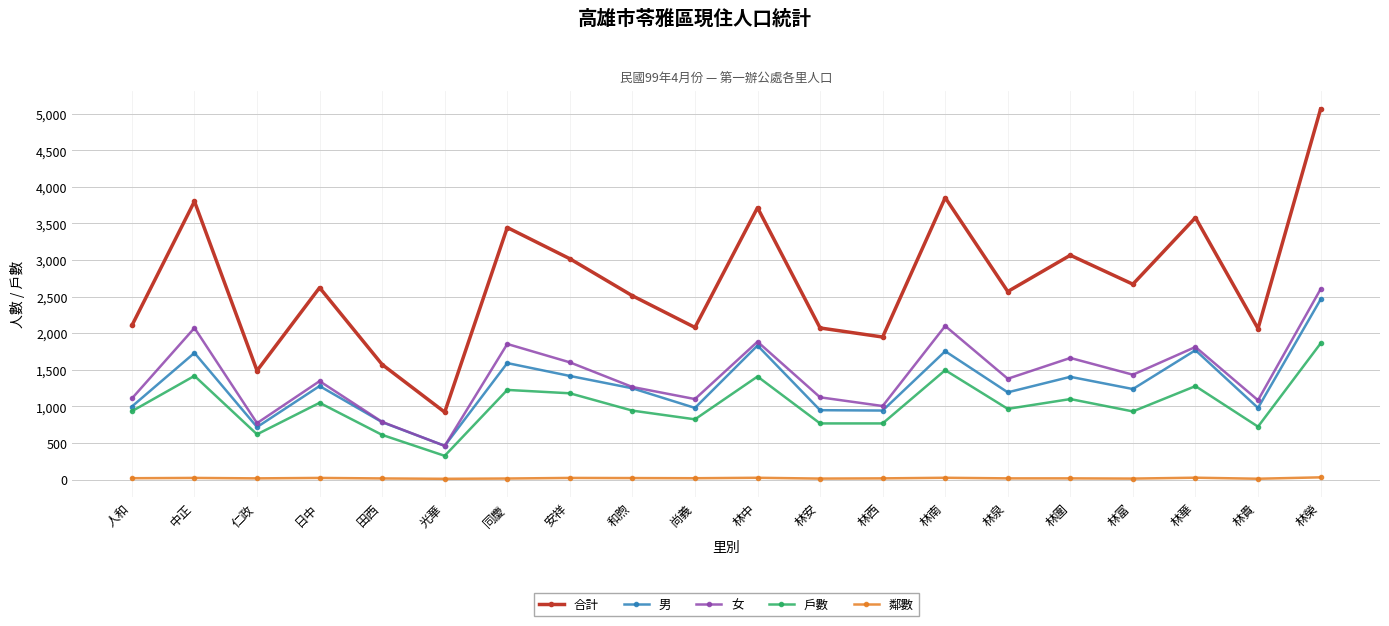

What is the label of the 20th point from the left?

林榮